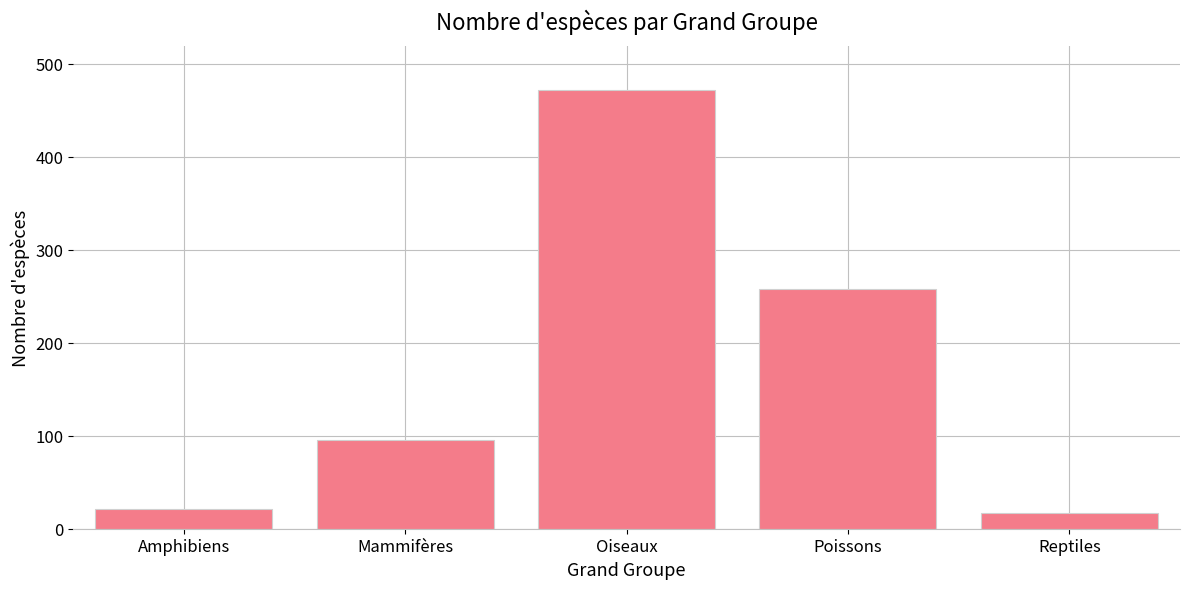

Does the chart contain stacked bars?

No